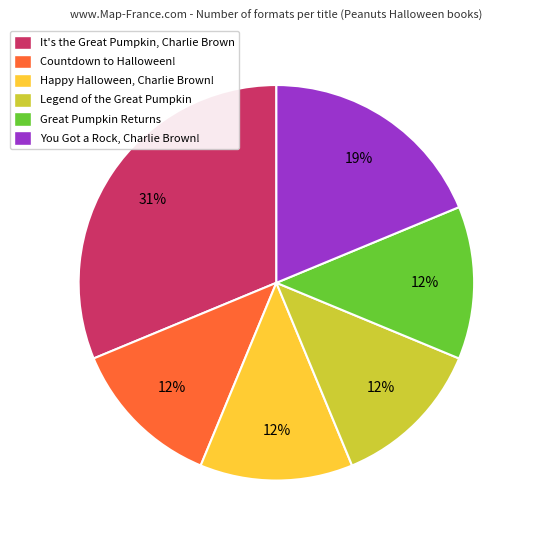

Do Legend of the Great Pumpkin and You Got a Rock, Charlie Brown! together represent more than half of the pie?

No